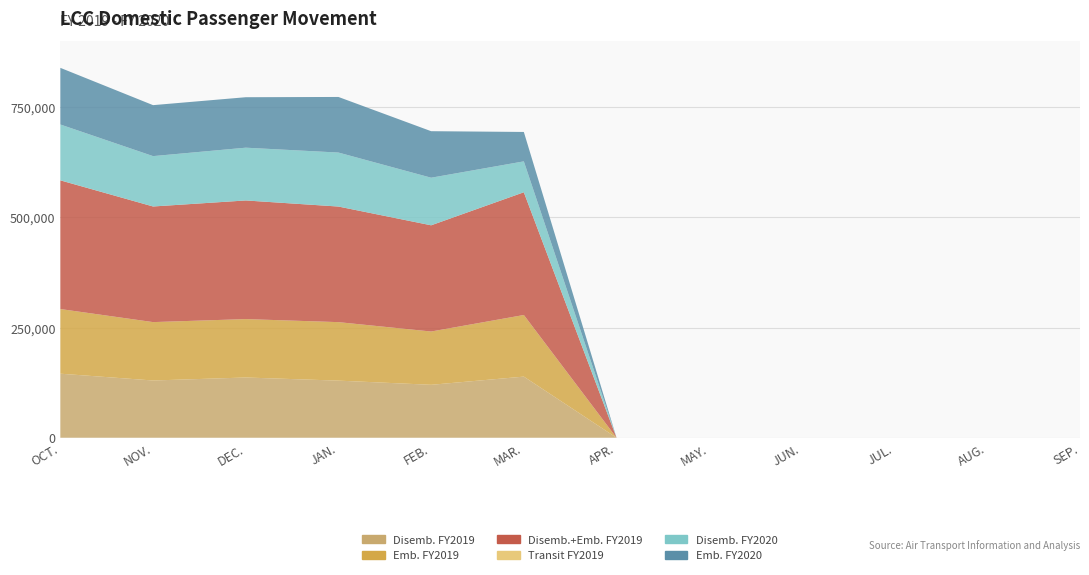

Reading left to right, list all the values displayed in this chart.

Disemb. FY2019: 145293	129844	136646	129551	120072	138646	0	0	0	0	0	0
Emb. FY2019: 146666	132476	132511	132700	120901	139803	0	0	0	0	0	0
Disemb.+Emb. FY2019: 291959	262320	269157	262251	240973	278449	0	0	0	0	0	0
Transit FY2019: 126	0	0	0	0	0	0	0	0	0	0	0
Disemb. FY2020: 126613	114278	119724	122494	107961	70099	0	0	0	0	0	0
Emb. FY2020: 128518	115634	114491	126129	105549	66734	0	0	0	0	0	0